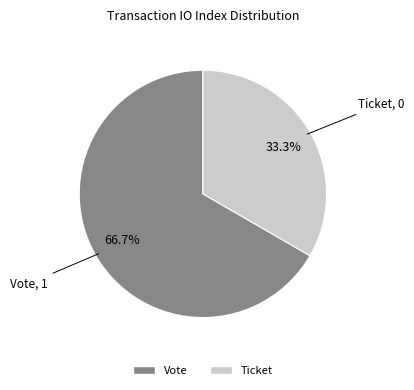

Combined, what portion of the pie is Vote and Ticket?

100.0%